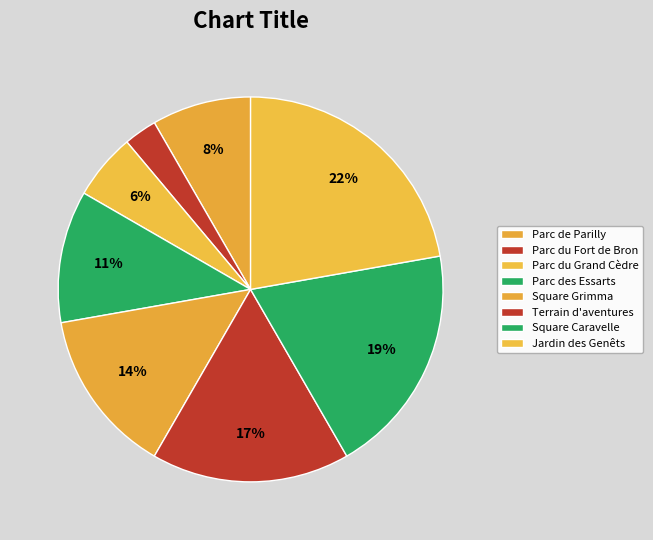

What percentage do Jardin des Genêts and Terrain d'aventures together represent?

38.9%